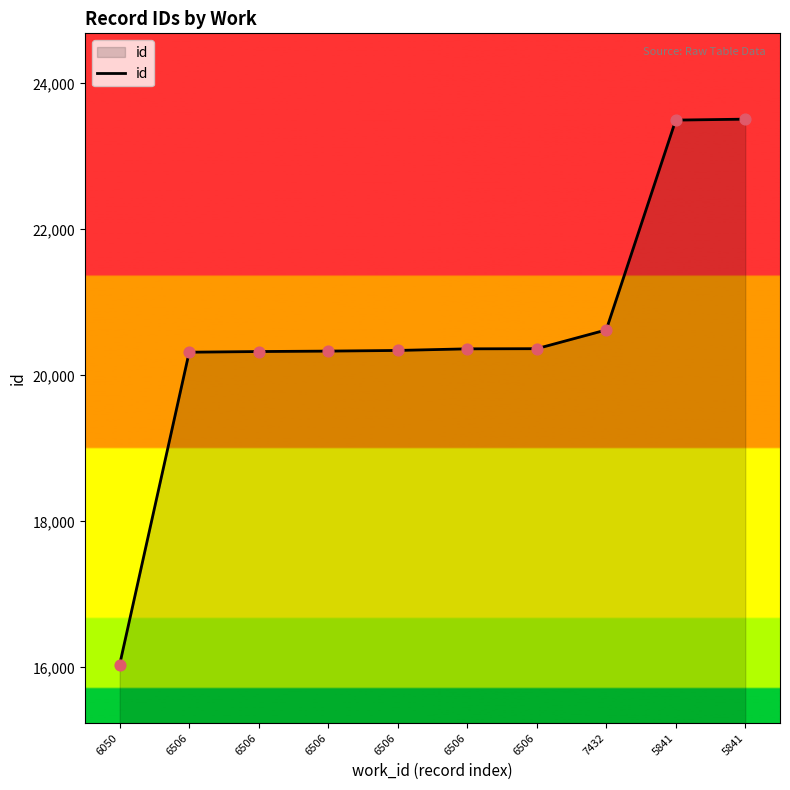

Approximately how many times larger is the value at 6506 compared to 6506?

1.0